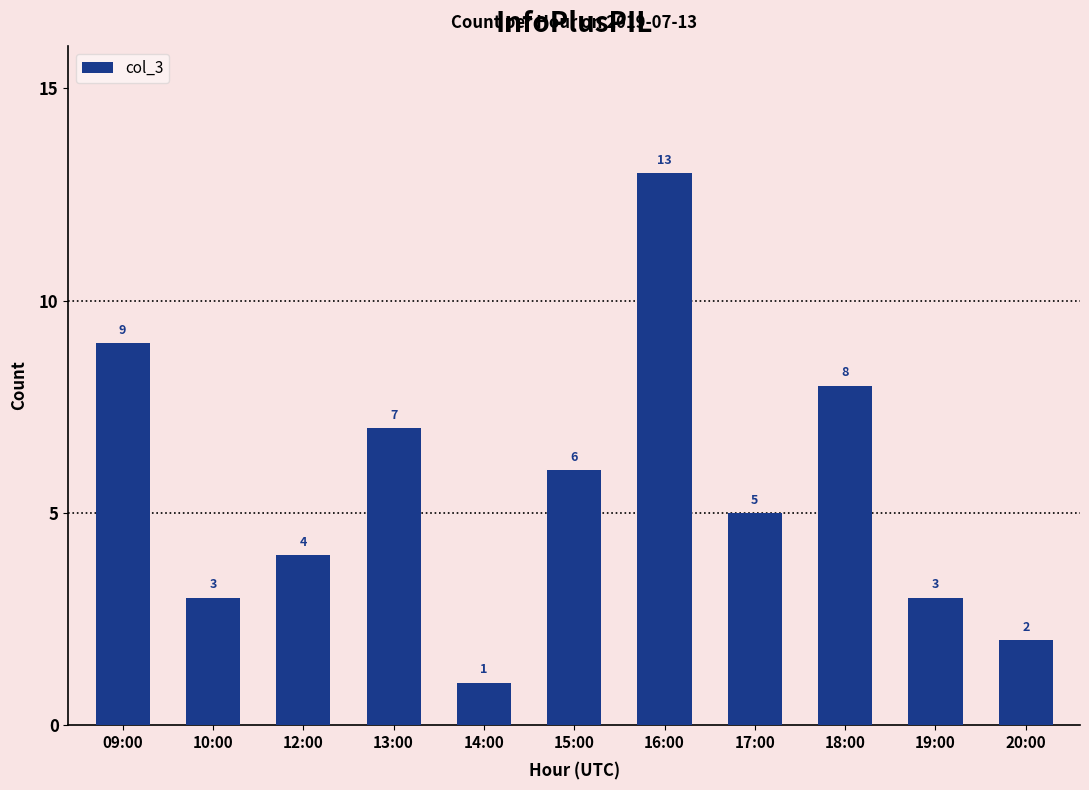

What is the change in value from 13:00 to 16:00?

+6